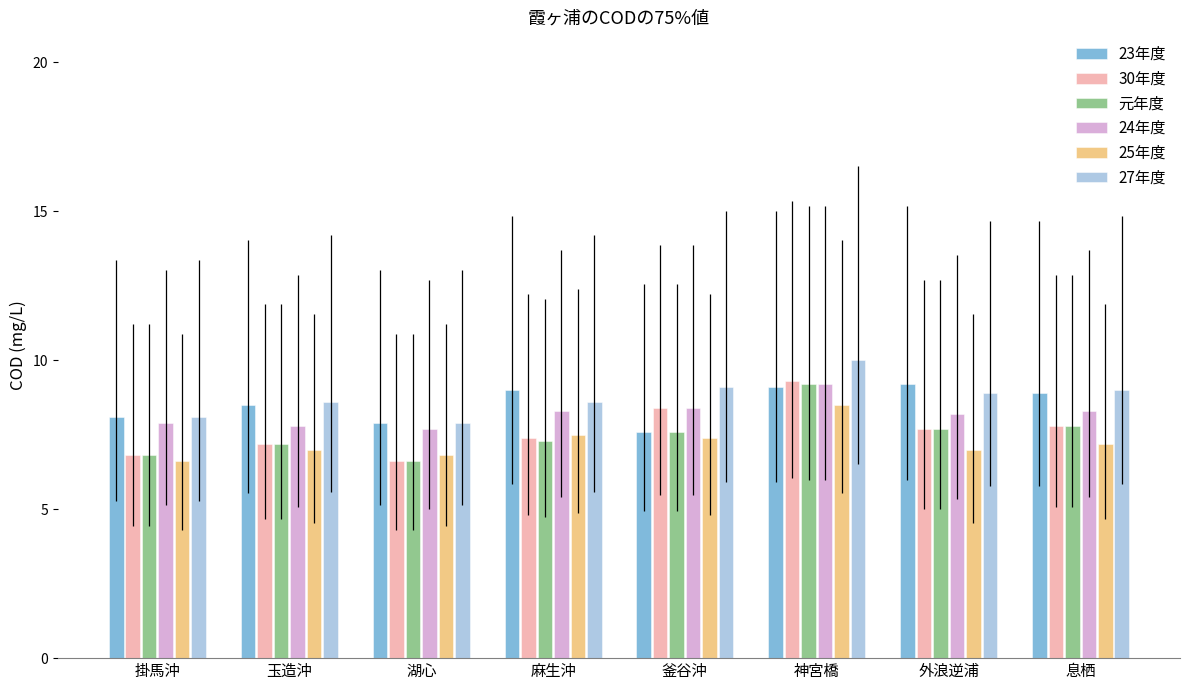

Is the value of 25年度 at 釜谷沖 greater than the value of 24年度 at 息栖?

No